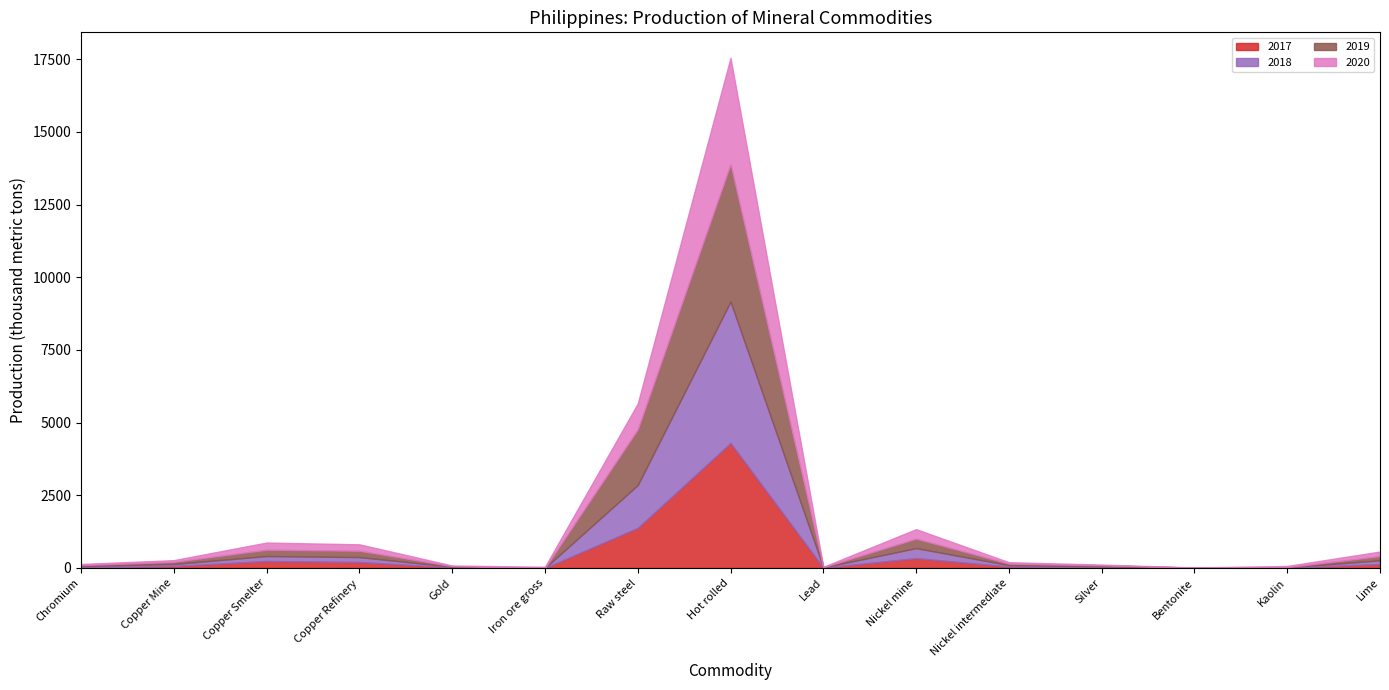

How many lines are shown in the chart?

4